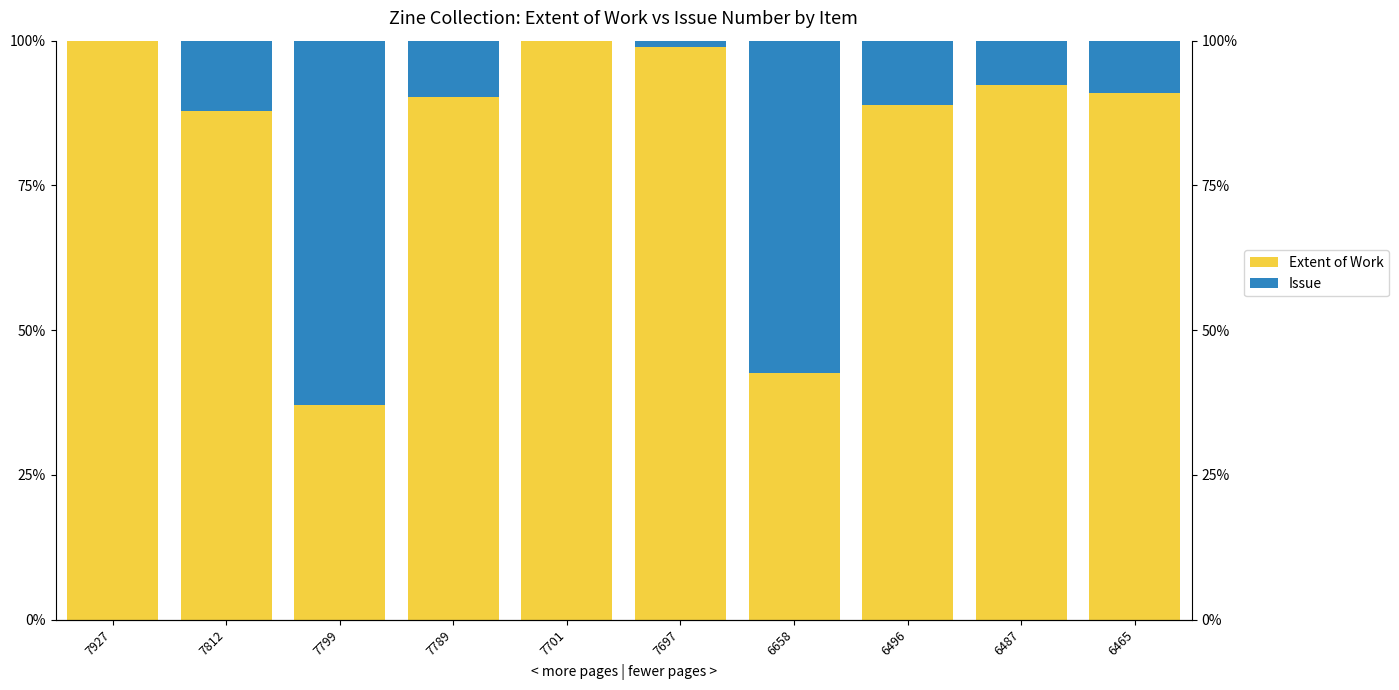

What is the difference between the maximum and minimum values in the Extent of Work series?

63.0